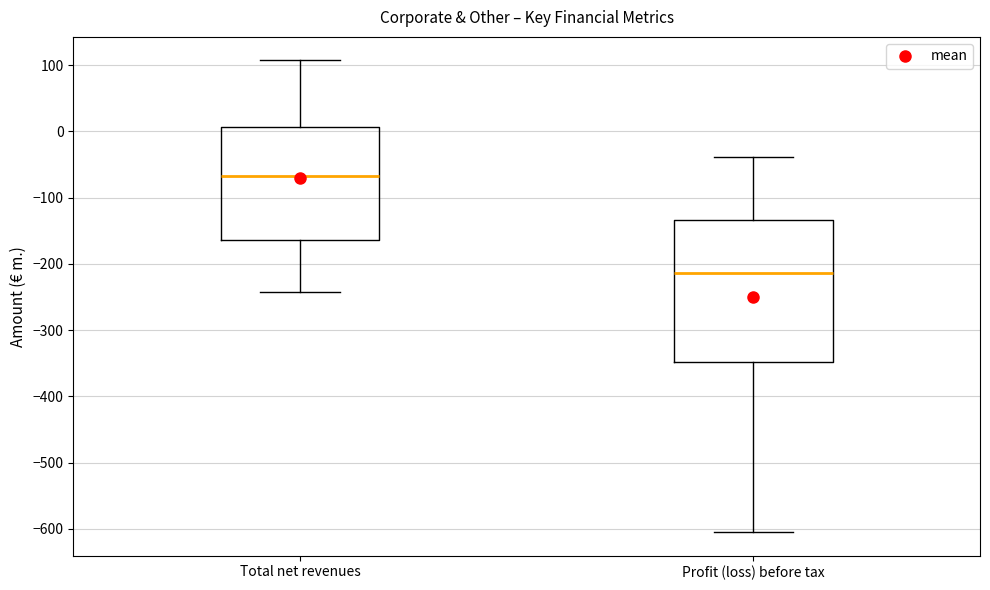

Where does the median line of the box for Total net revenues sit on the y-axis? The values are not printed on the chart, so give them approximately, as read against the axis.

-70